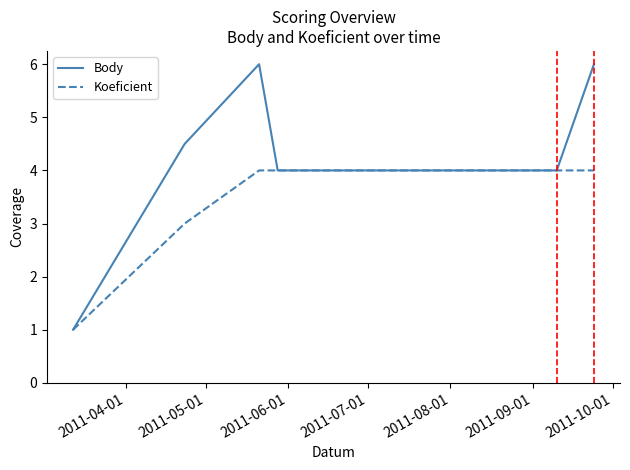

Which series has the largest total across all categories?

Body